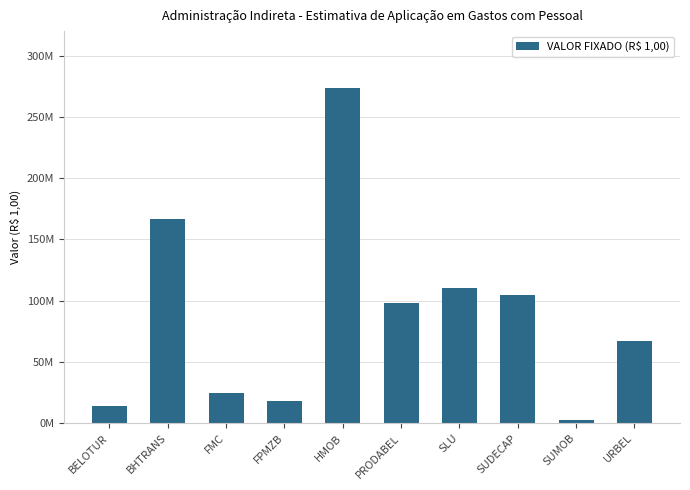

Does the chart contain any negative values?

No